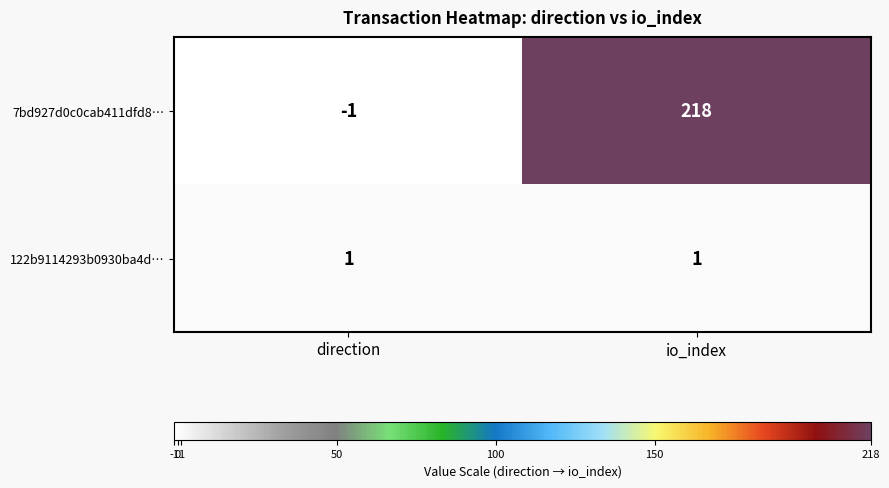

How many categories are shown in the chart?

2